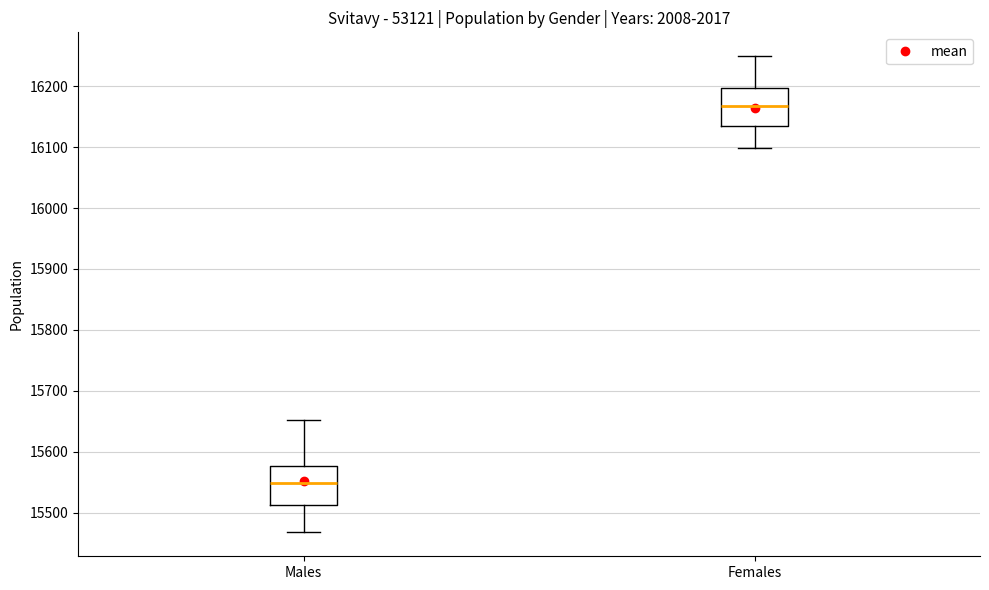

Reading left to right, transcribe this box plot: for each box, give where its median line is, the range the box spans, and where its two whiskers end, as read against the y-axis. The values are not printed on the chart, so give them approximately, as read against the axis.

Males: median 15550, box 15510 to 15580, whiskers 15470 to 15650
Females: median 16170, box 16140 to 16200, whiskers 16100 to 16250